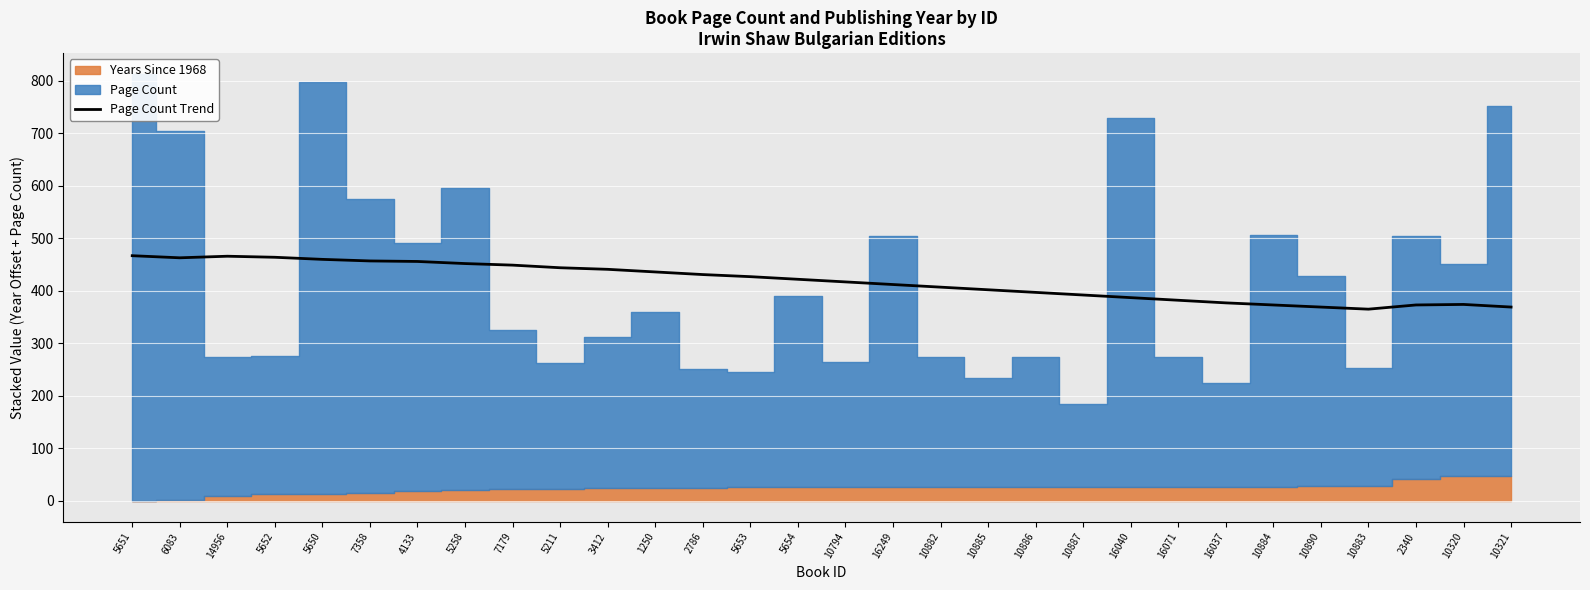

Does the chart display data point markers on the line(s)?

No